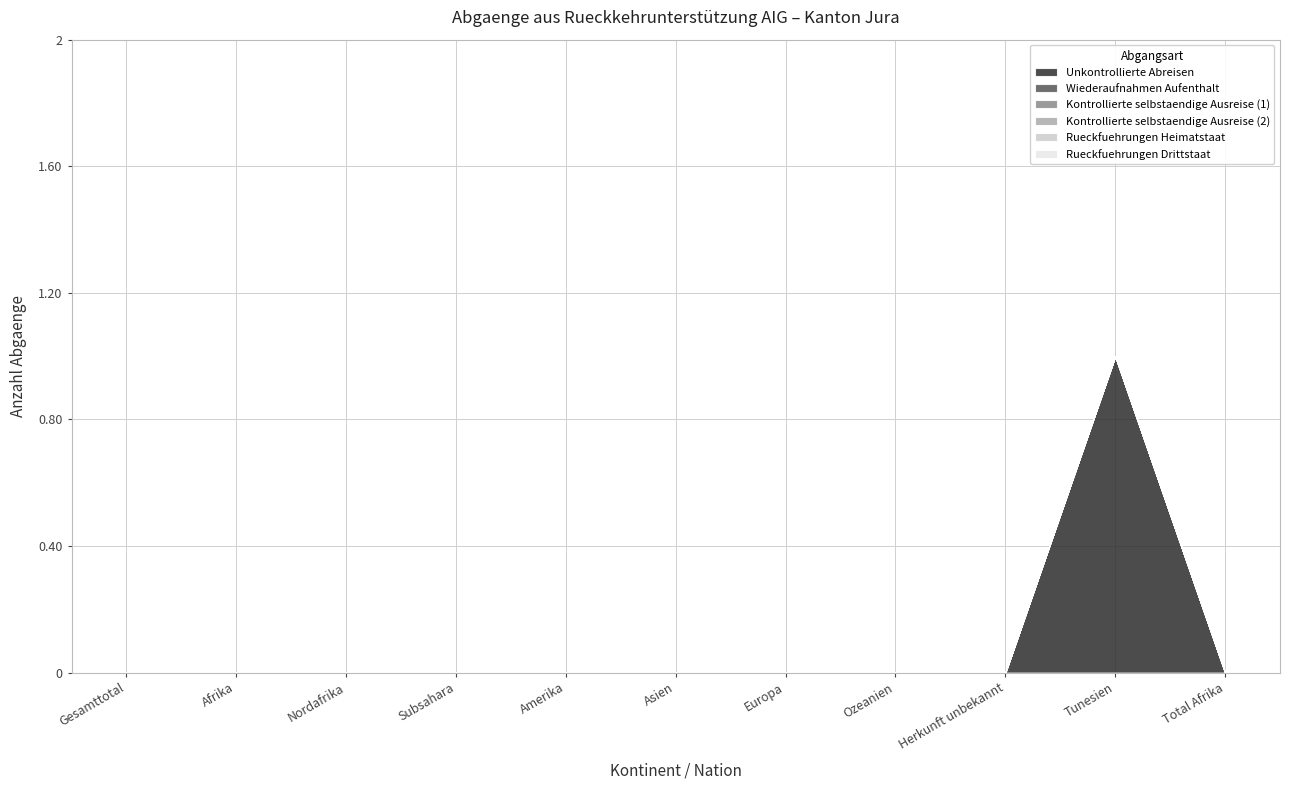

What is the label of the 3rd point from the right?

Herkunft unbekannt